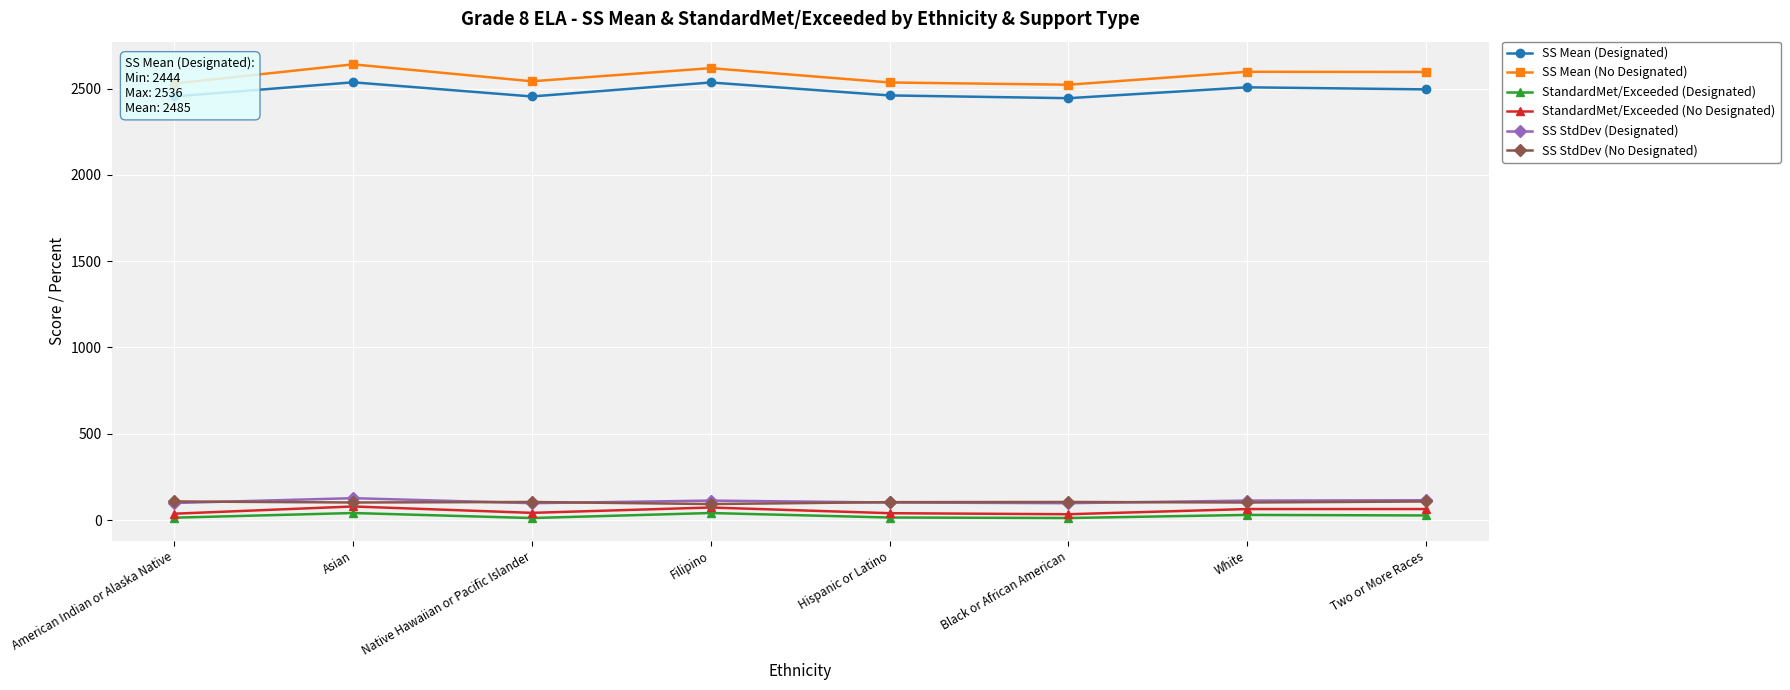

At how many categories does at least one series exceed 1775?

8